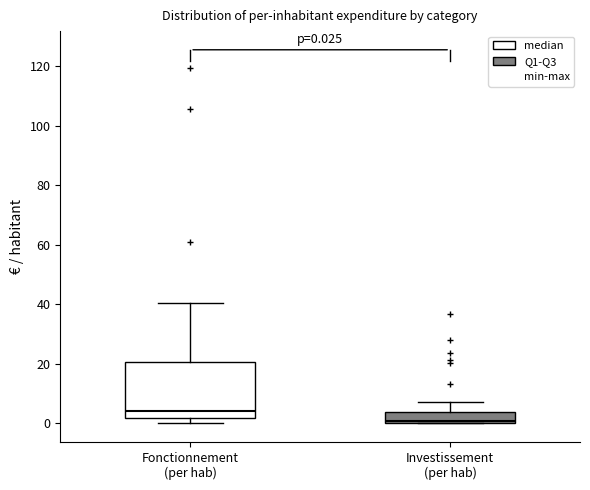

Which box is the tallest, from its lower edge to its upper edge?

Fonctionnement (per hab)